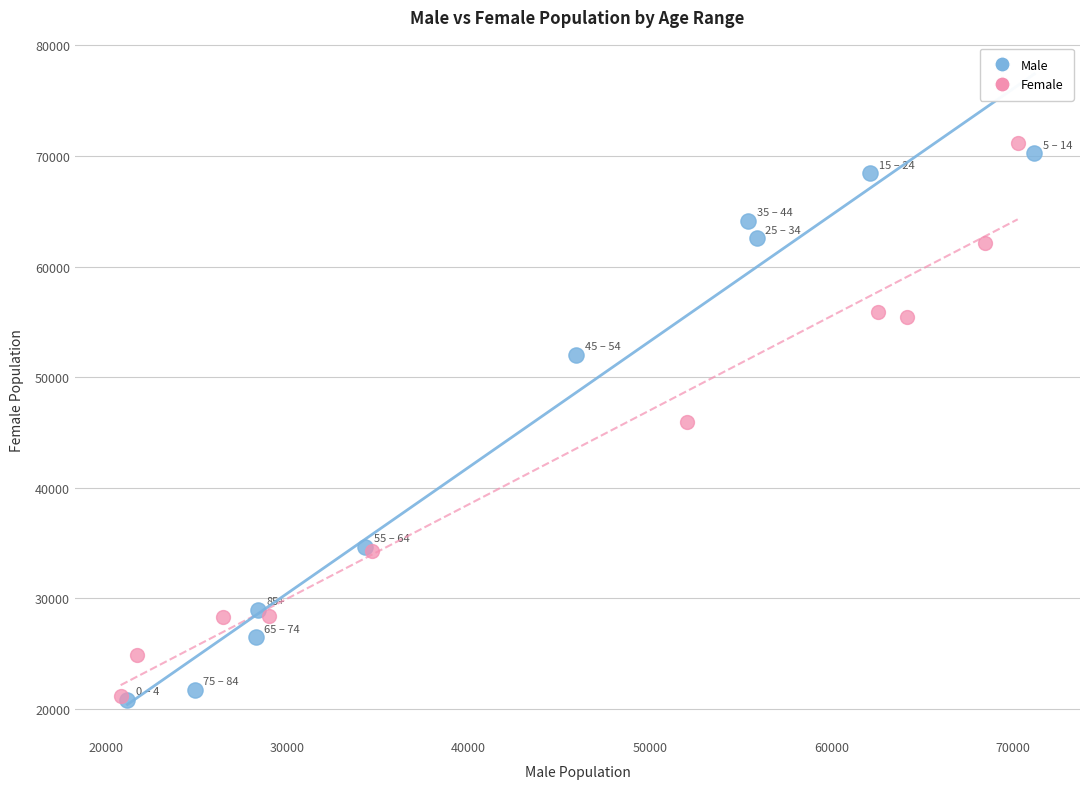

Which series has the widest spread of Y values?

Female